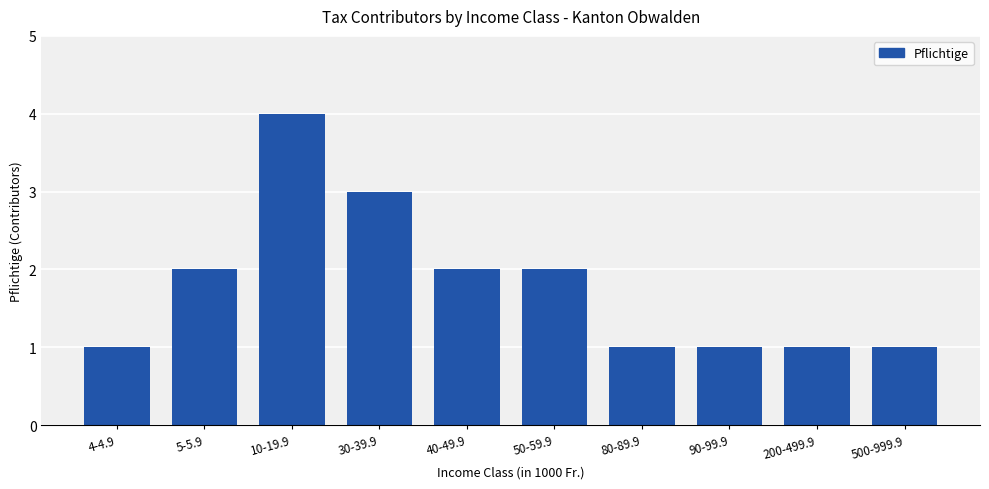

What is the sum of all values?

18